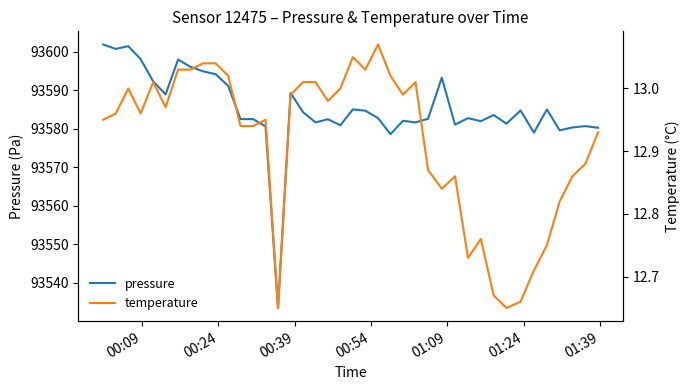

What is the maximum value for pressure?

93601.8